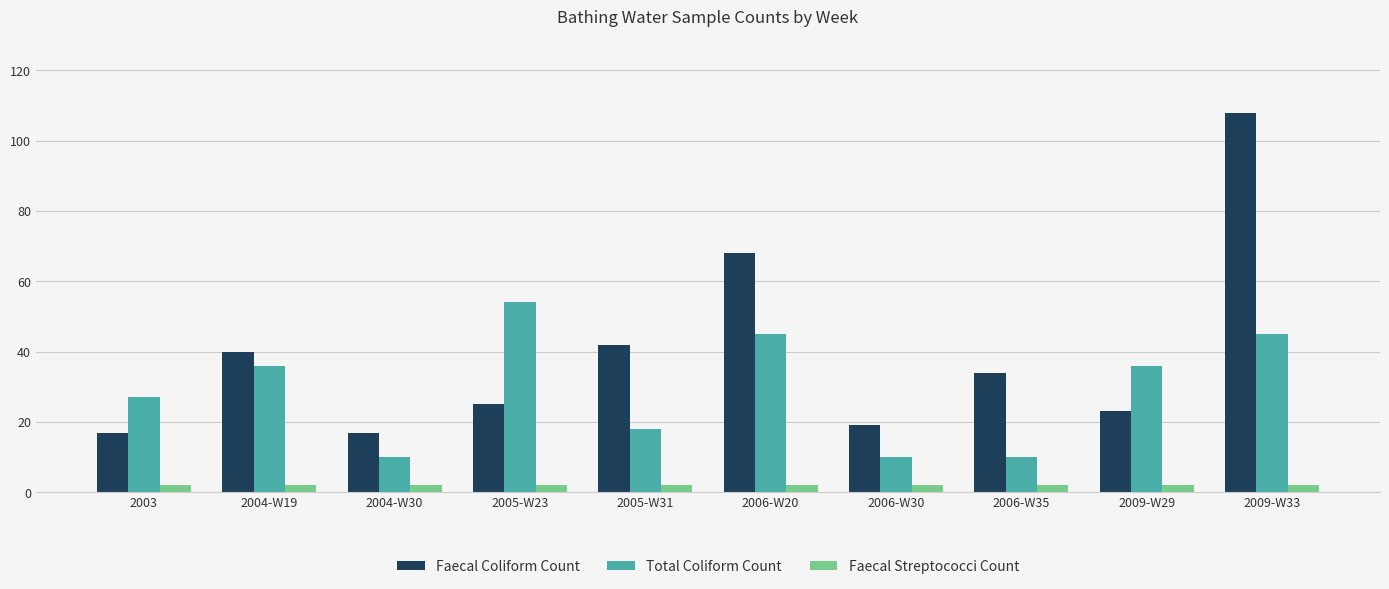

At which category is the sum across all series the highest?

2009-W33